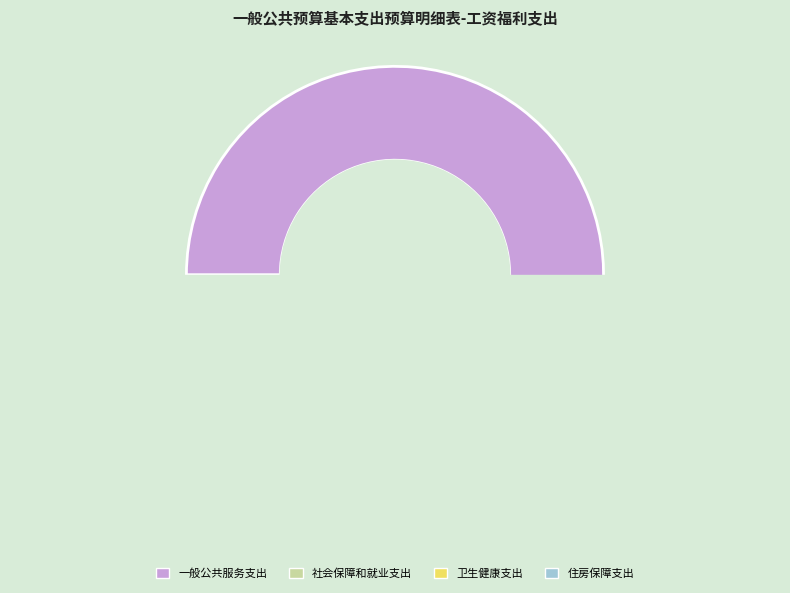

Is it true that 卫生健康支出 is 6% of the pie?

True